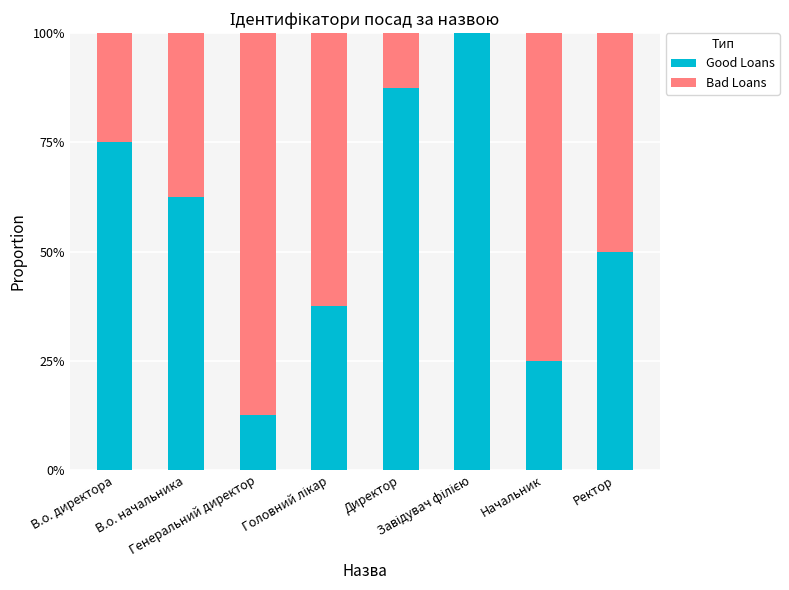

What is the total value across all series at Начальник?

1.0